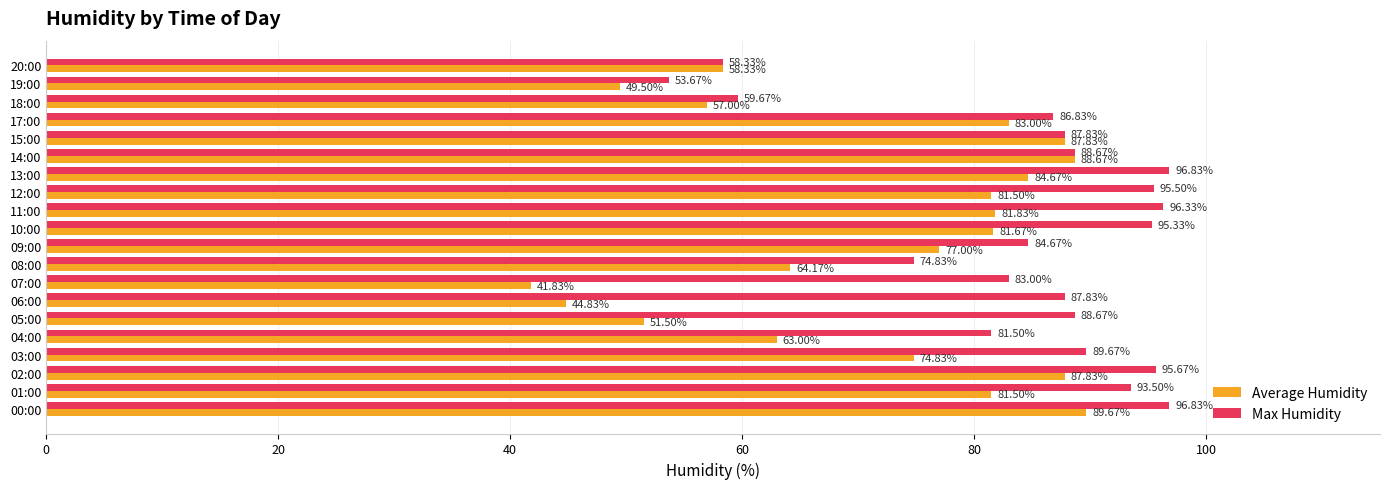

At which label does Max Humidity reach its minimum?

19:00